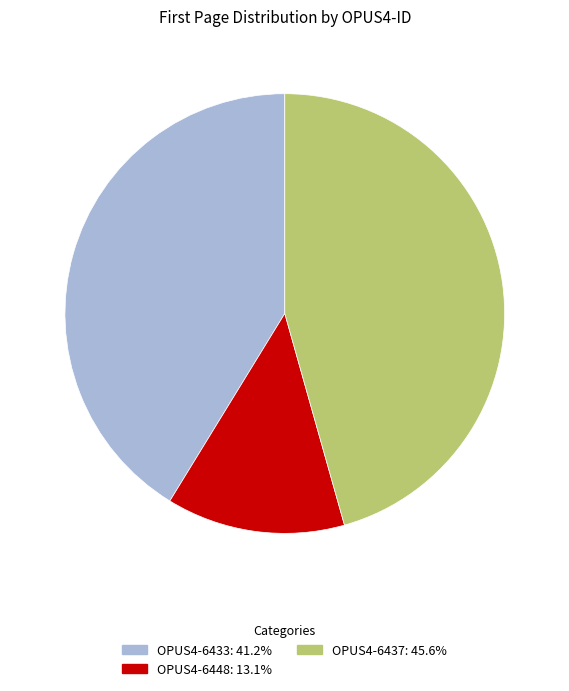

Which has a higher value, OPUS4-6448 or OPUS4-6437?

OPUS4-6437